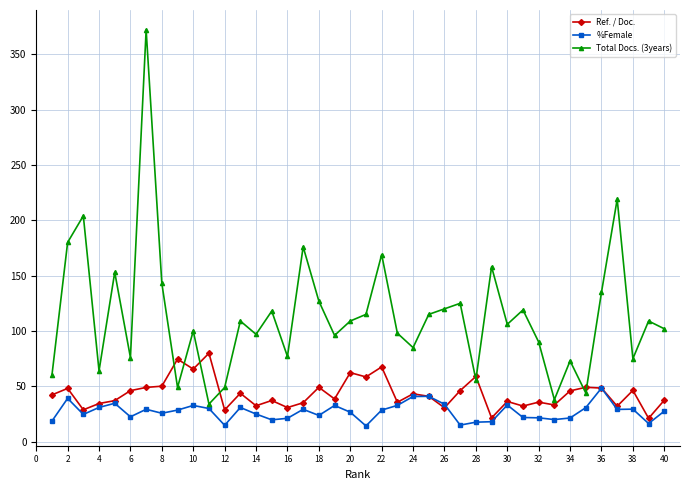

What is the value of the %Female point at the 19th from the left?

32.7